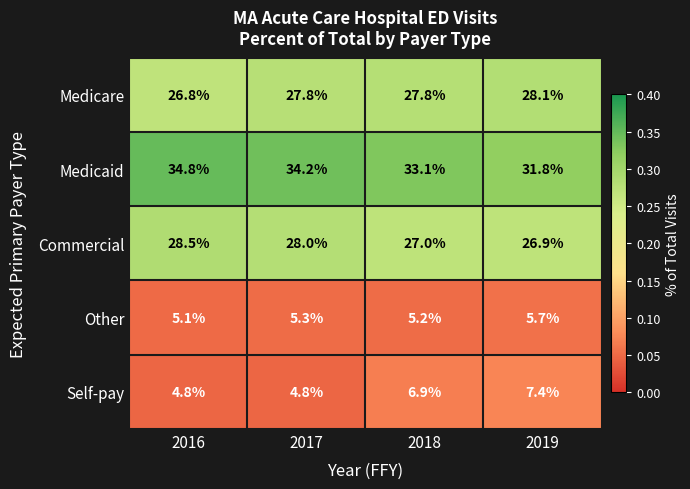

The value of Self-pay at 2017 is 1.6. True or false?

False